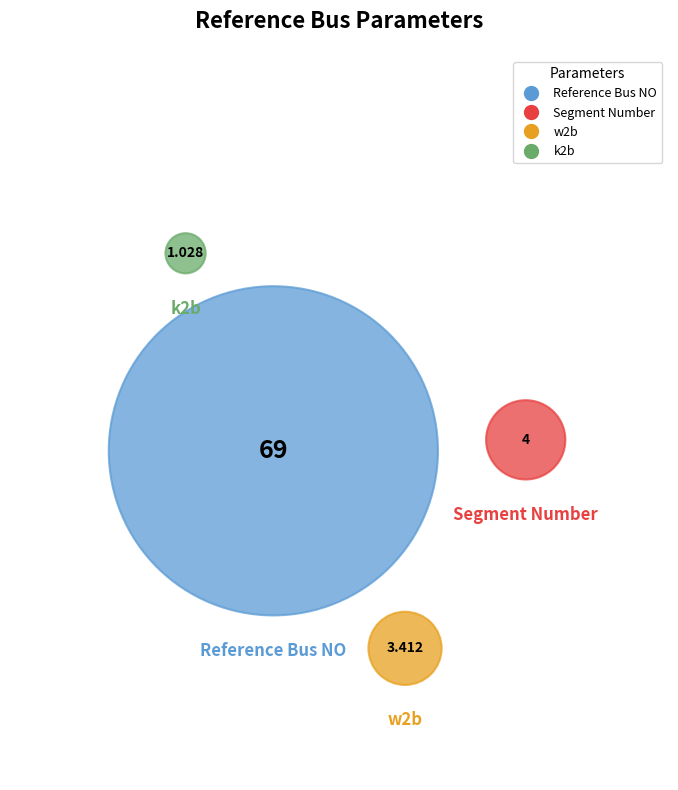

Which slice is the largest?

Reference Bus NO